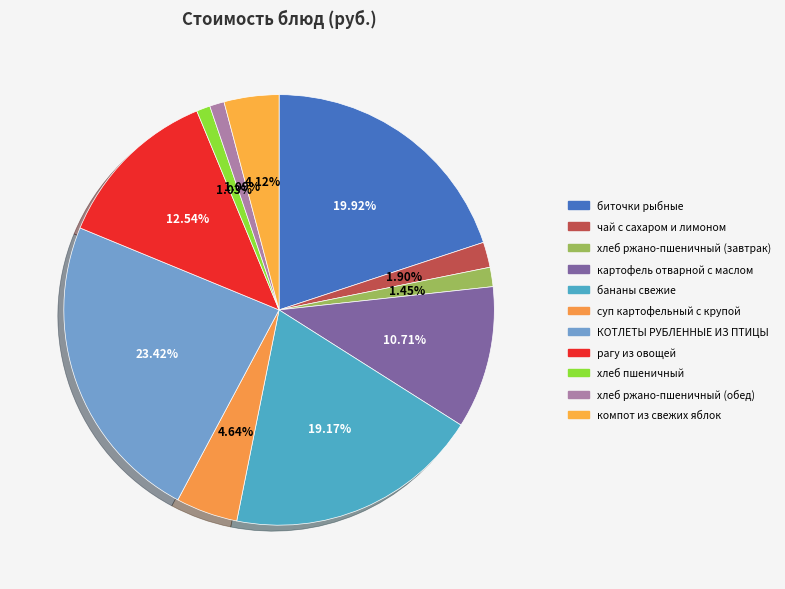

To the nearest percent, what is the combined percentage of биточки рыбные and хлеб пшеничный?

21%